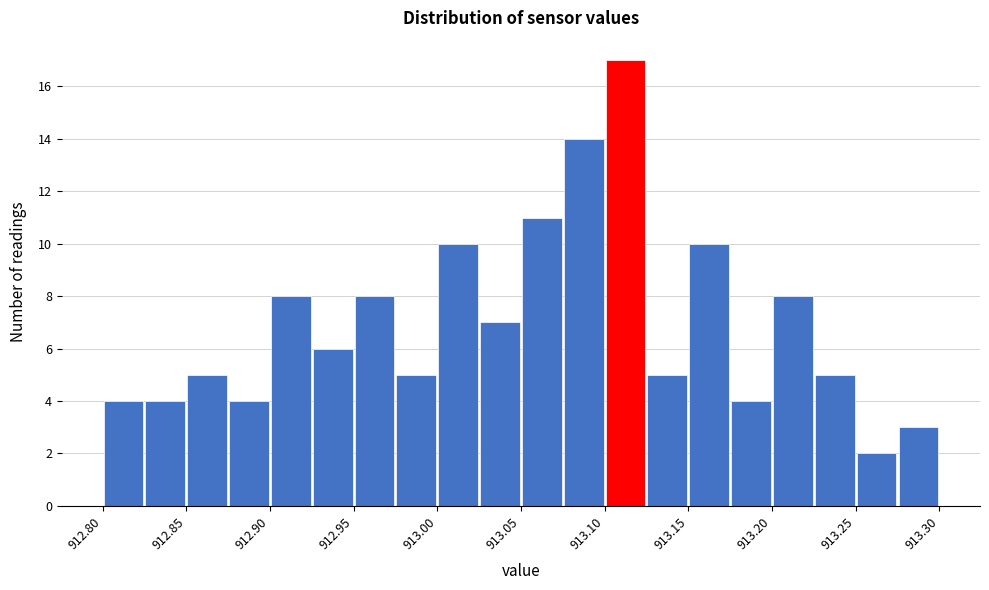

Reading left to right, list every bar in this chart as the range it spans on the x-axis followed by its height. The values are not printed on the chart, so give them approximately, as read against the axis.

912.800 to 912.825: 4
912.825 to 912.850: 4
912.850 to 912.875: 5
912.875 to 912.900: 4
912.900 to 912.925: 8
912.925 to 912.950: 6
912.950 to 912.975: 8
912.975 to 913.000: 5
913.000 to 913.025: 10
913.025 to 913.050: 7
913.050 to 913.075: 11
913.075 to 913.100: 14
913.100 to 913.125: 17
913.125 to 913.150: 5
913.150 to 913.175: 10
913.175 to 913.200: 4
913.200 to 913.225: 8
913.225 to 913.250: 5
913.250 to 913.275: 2
913.275 to 913.300: 3